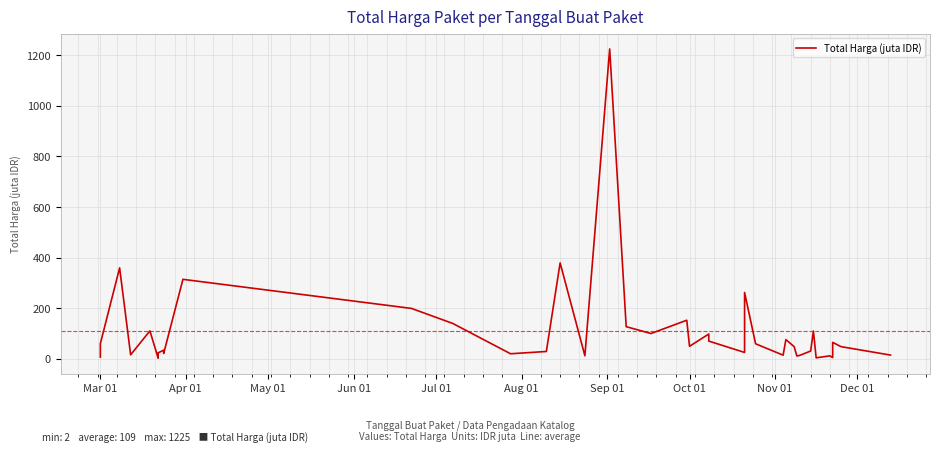

What is the difference between the second highest and second lowest values?

375.2